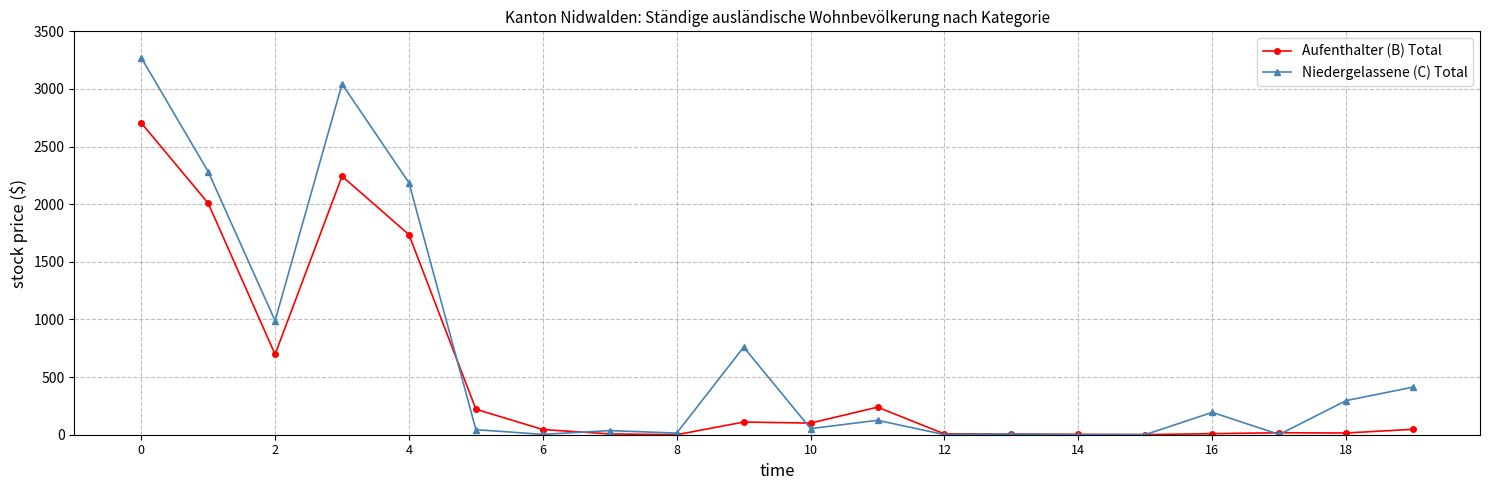

List the series in order of their overall mean, highest first.

Niedergelassene (C) Total, Aufenthalter (B) Total